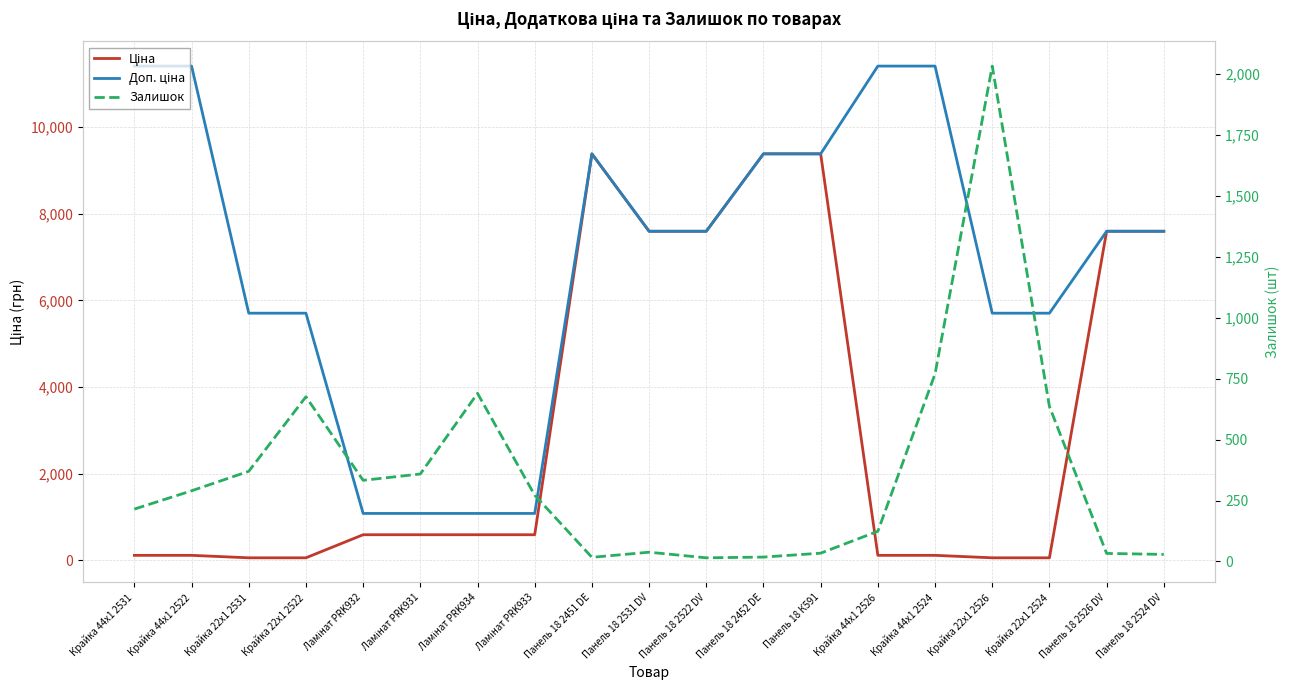

Is the value of Залишок at Ламінат PRK932 greater than the value of Ціна at Ламінат PRK931?

No